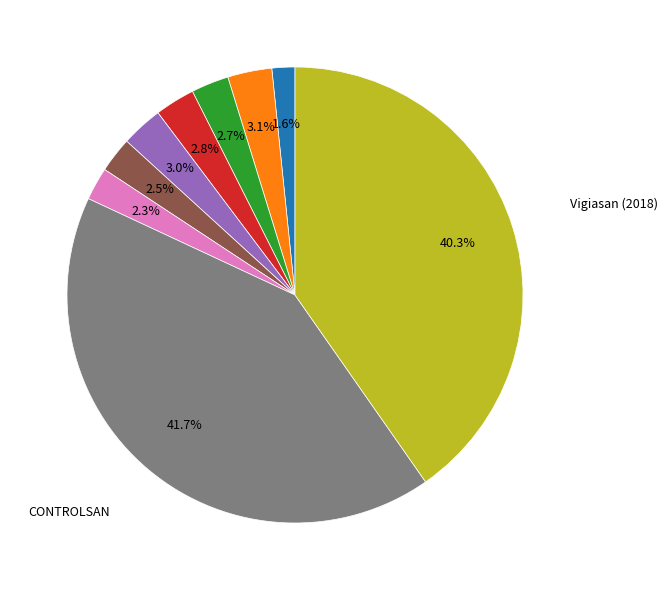

To the nearest percent, what is the difference between the largest and smallest slice percentages?

40%